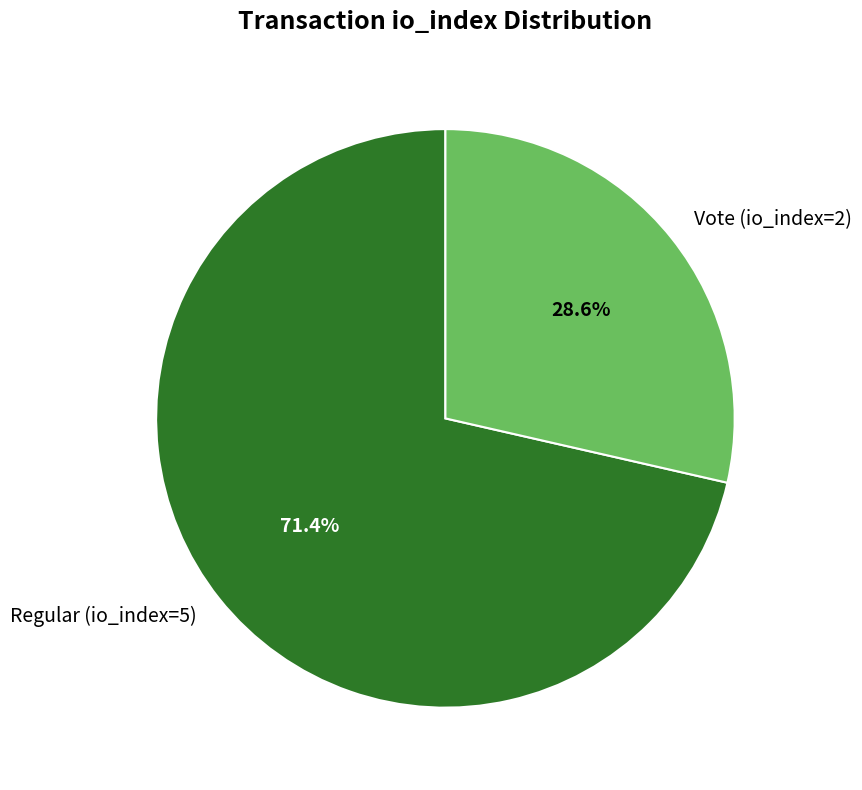

Is it true that Regular (io_index=5) is 71% of the pie?

True